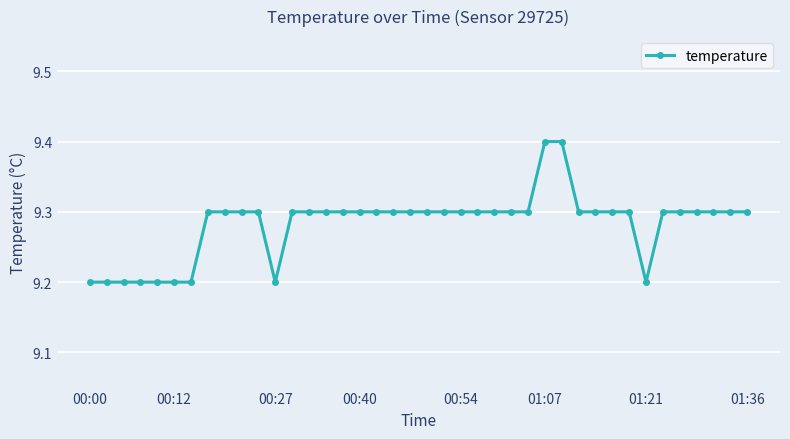

Reading left to right, extract all data points from this chart.

9.2	9.2	9.2	9.2	9.2	9.2	9.2	9.3	9.3	9.3	9.3	9.2	9.3	9.3	9.3	9.3	9.3	9.3	9.3	9.3	9.3	9.3	9.3	9.3	9.3	9.3	9.3	9.4	9.4	9.3	9.3	9.3	9.3	9.2	9.3	9.3	9.3	9.3	9.3	9.3